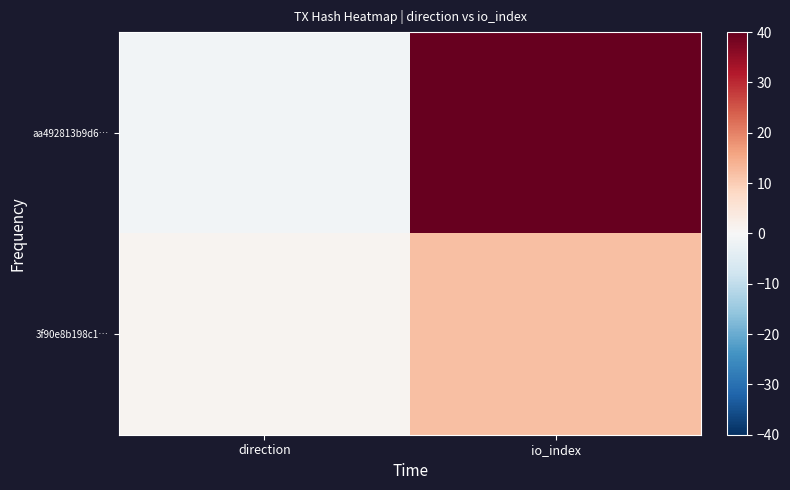

At how many categories does at least one series exceed 10?

1